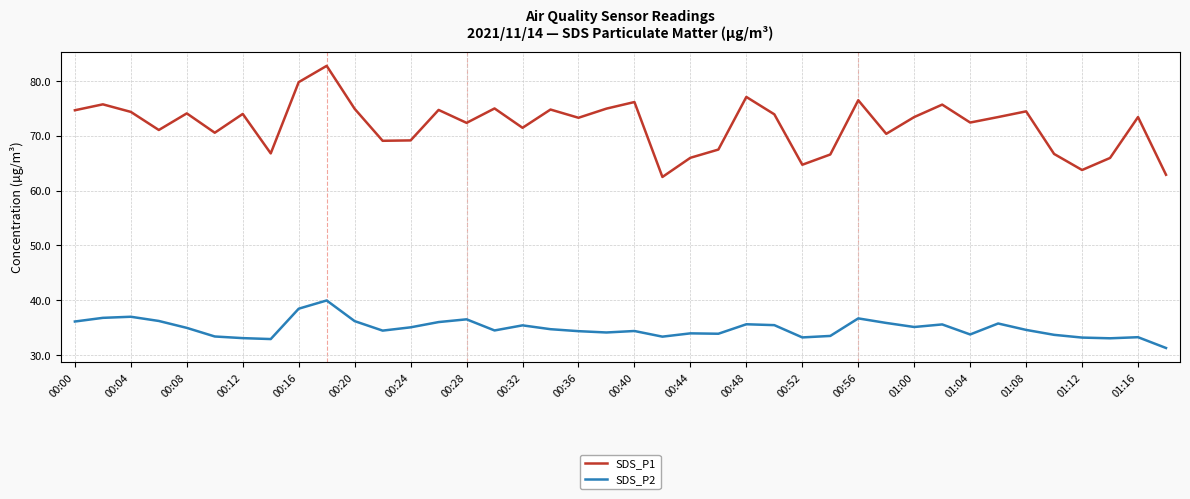

True or false: SDS_P1 and SDS_P2 intersect in this chart.

False